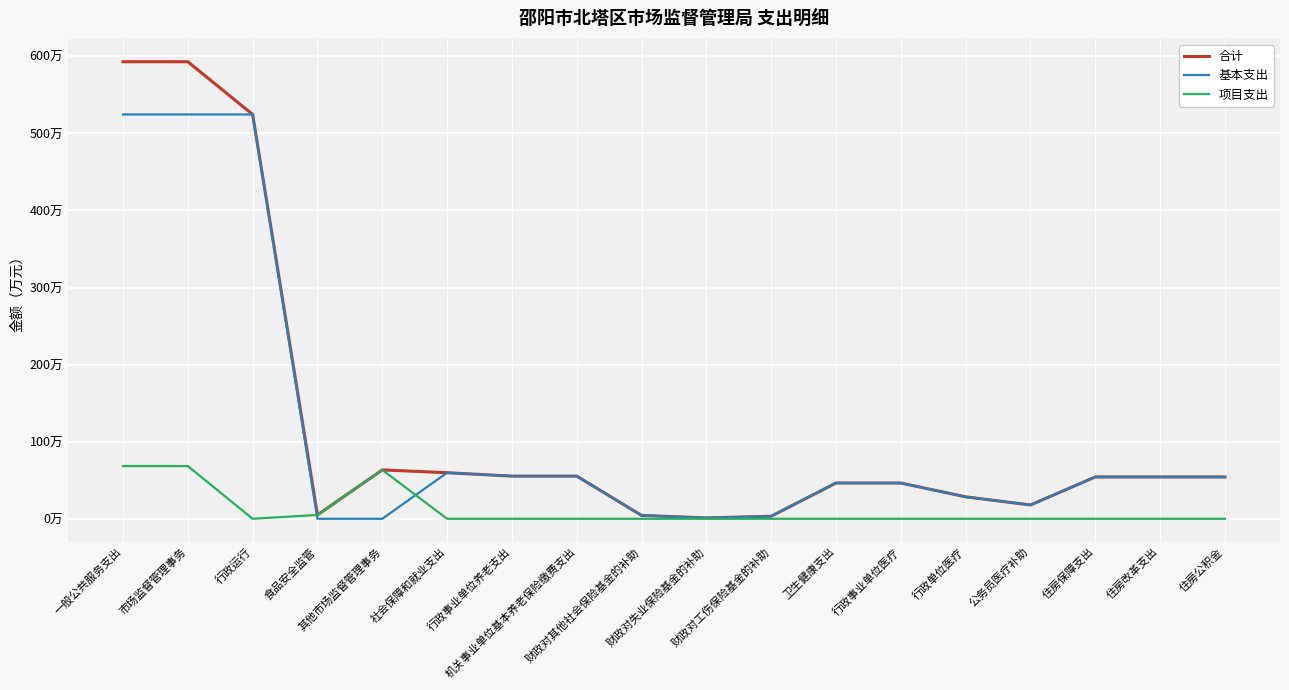

What is the sum of all 项目支出 values?

205.2